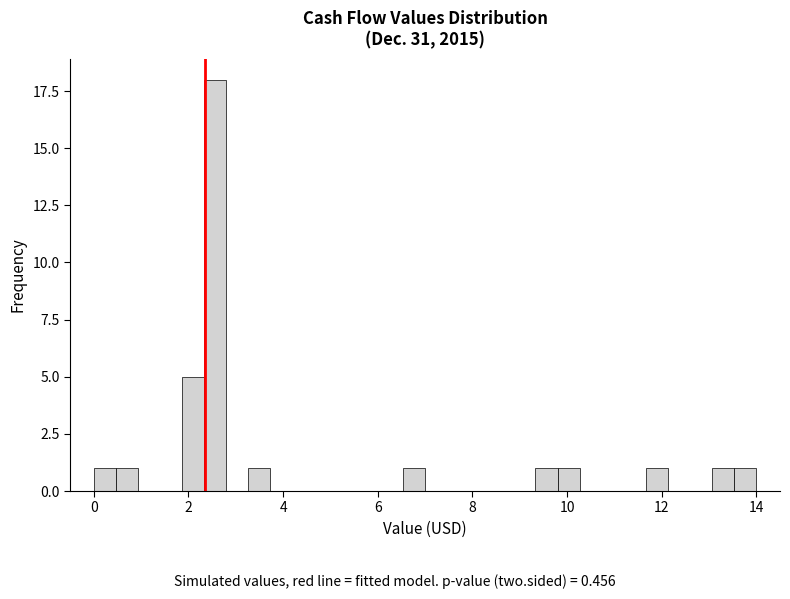

Read against the x-axis, roughly where is the centre of the tallest bar?

2.6